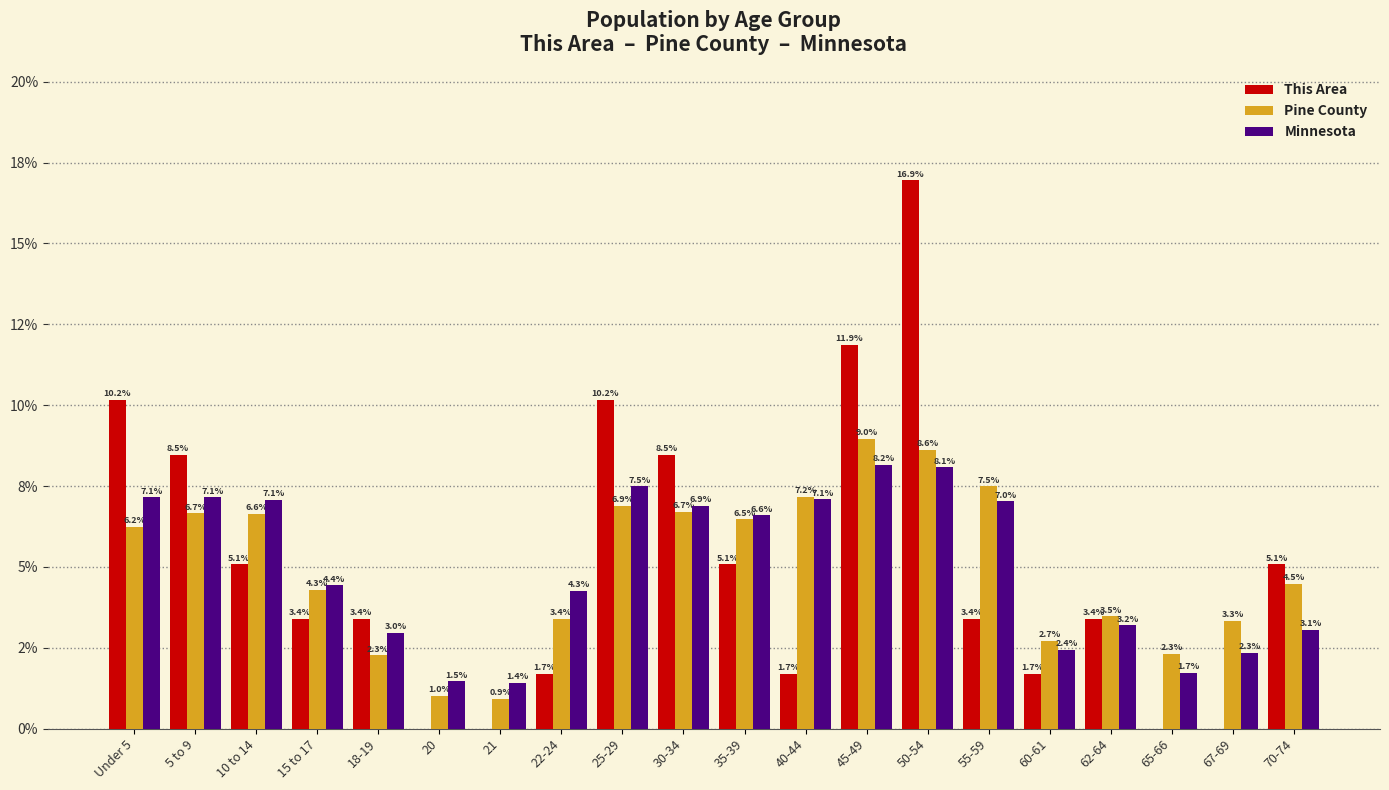

Are the bars grouped side by side (vs. stacked)?

Yes